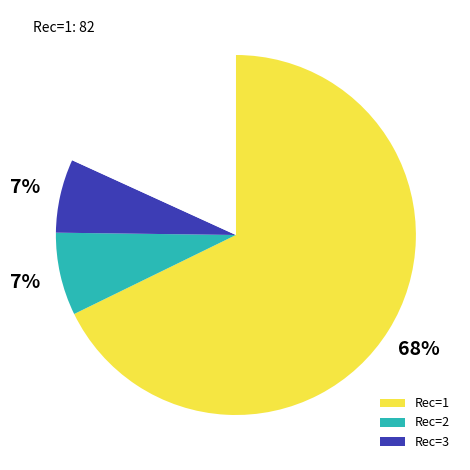

Is there any slice that represents more than half of the pie?

Yes